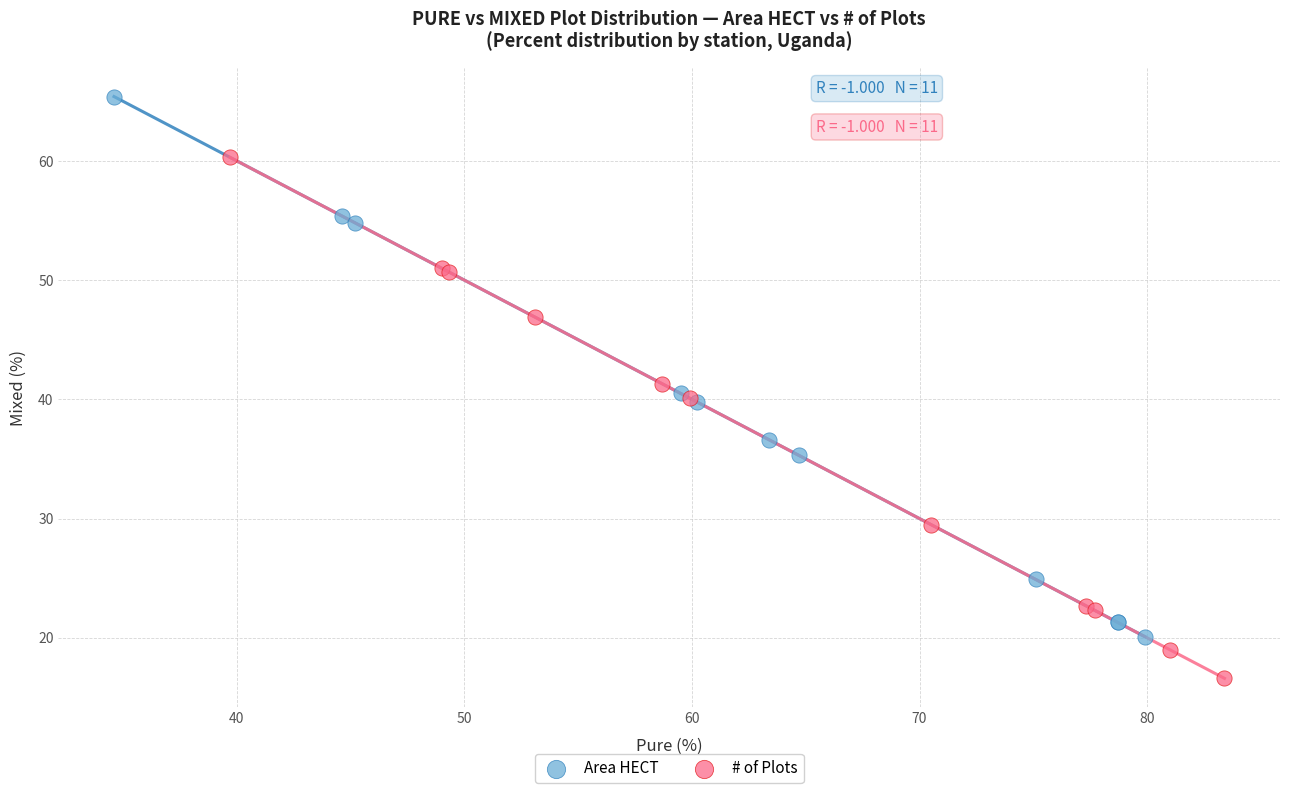

Which series contains the lowest Y value?

# of Plots